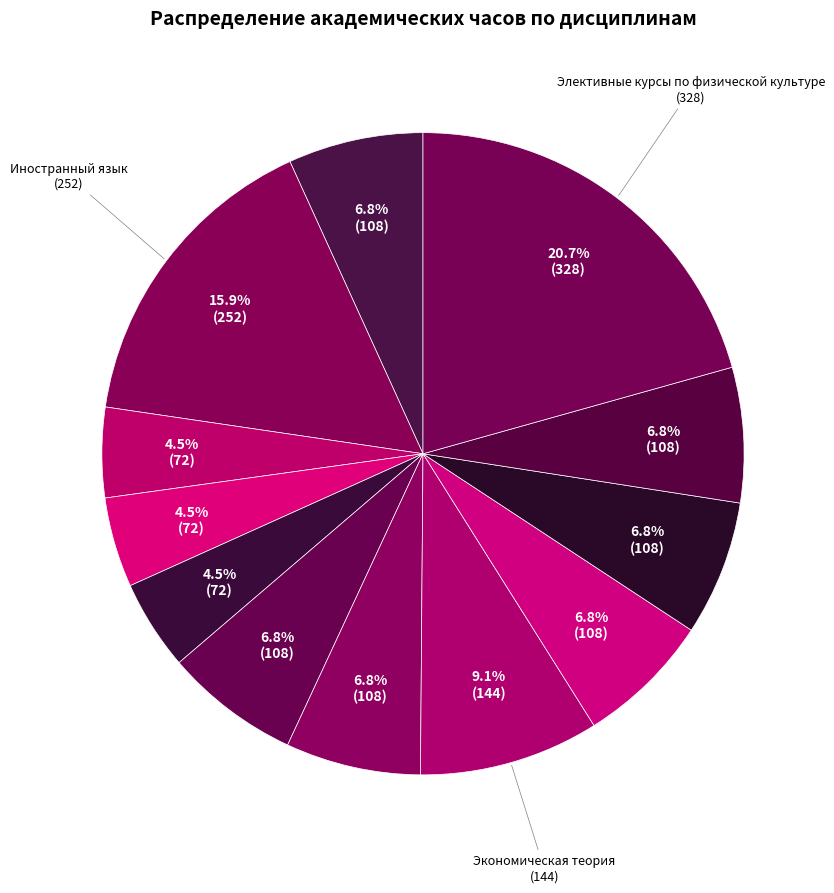

Count the number of slices in the pie.

12